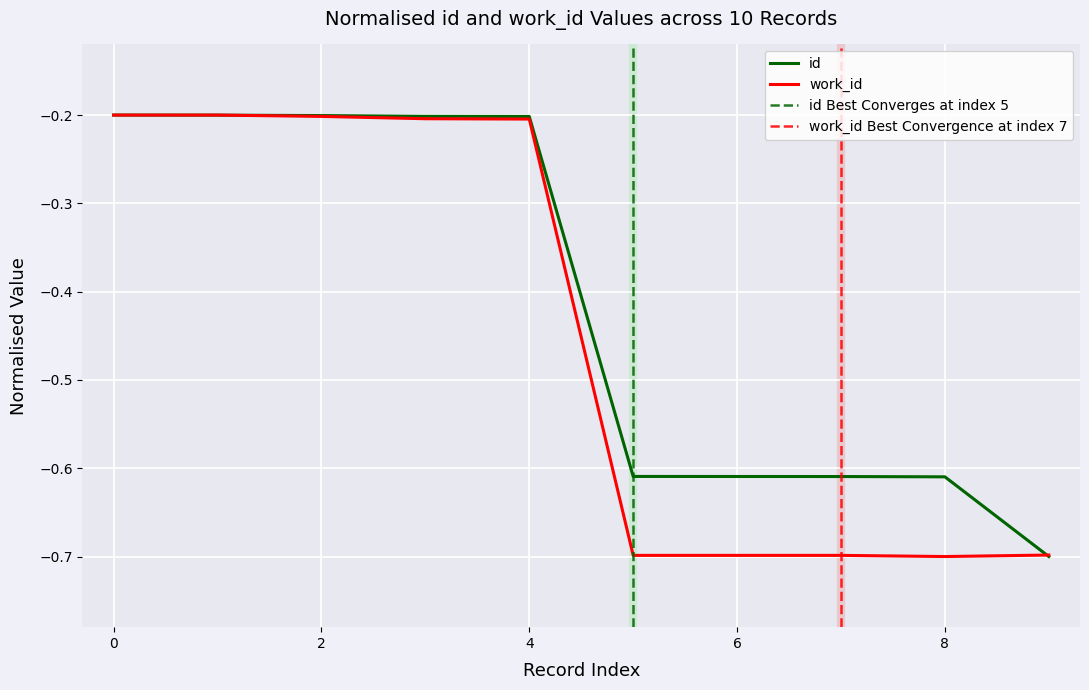

True or false: work_id has a value of -0.7 at 6.

True